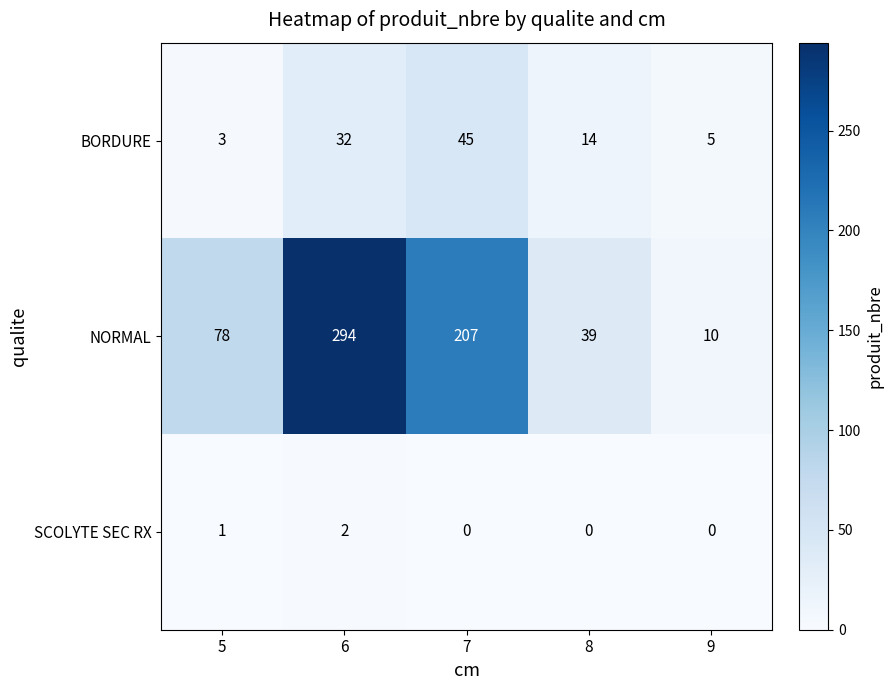

Reading left to right, extract all data points from this chart.

BORDURE: 5=3	6=32	7=45	8=14	9=5
NORMAL: 5=78	6=294	7=207	8=39	9=10
SCOLYTE SEC RX: 5=1	6=2	7=0	8=0	9=0